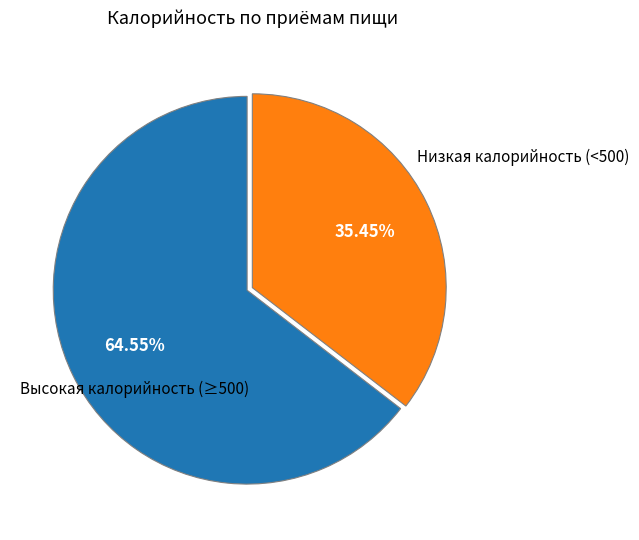

Is there a majority slice in this chart?

Yes